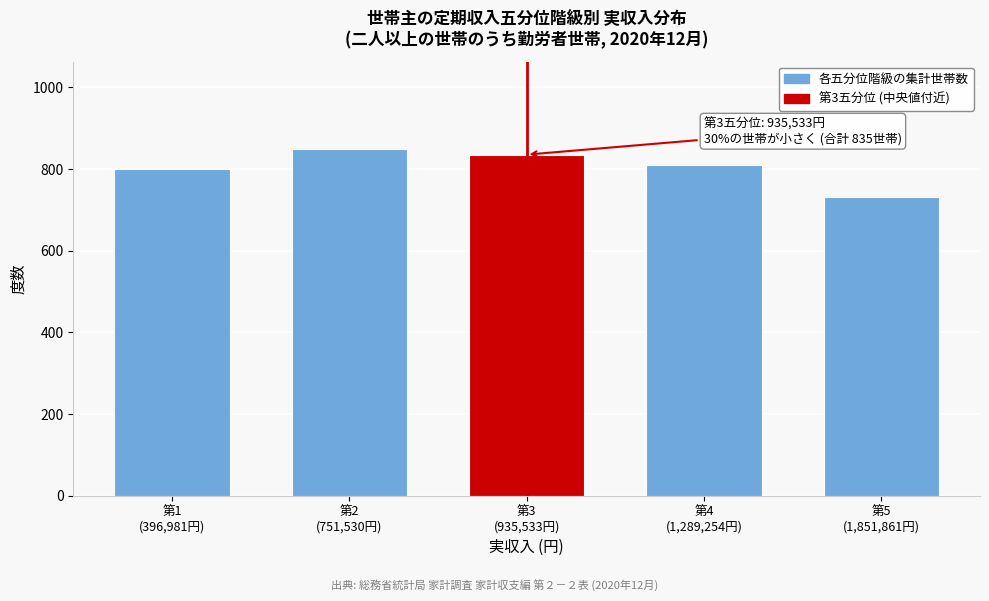

What is the greatest value displayed?

850